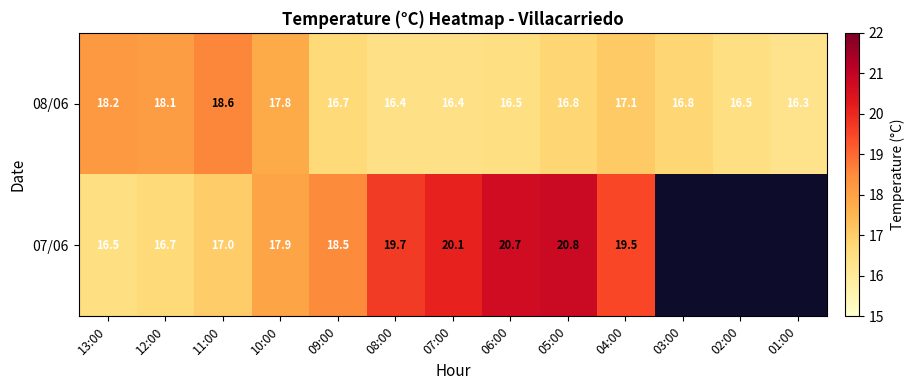

What is the total value across all series at 13:00?

34.7